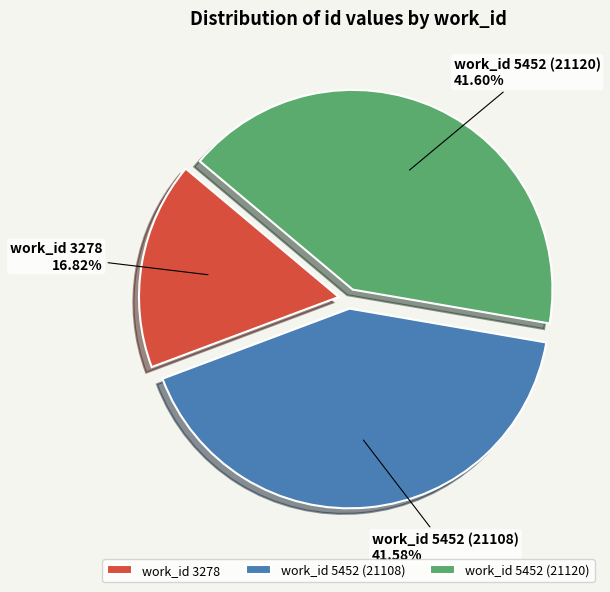

Approximately how many times larger is the value at work_id 3278 compared to work_id 5452 (21108)?

0.4